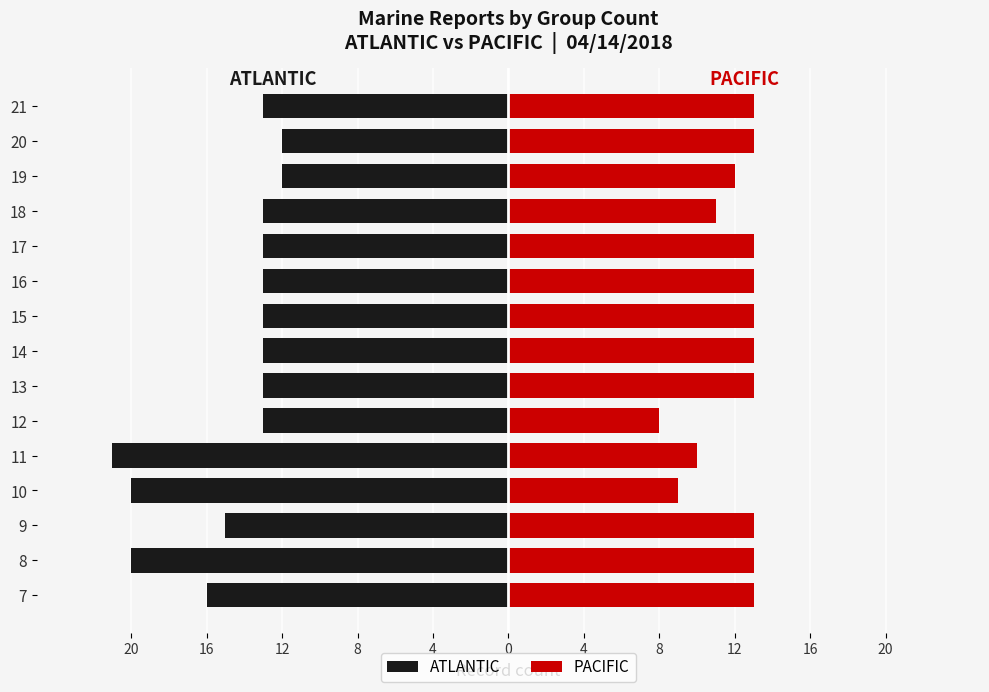

Reading left to right, transcribe all the data shown in this chart.

ATLANTIC: -16	-20	-15	-20	-21	-13	-13	-13	-13	-13	-13	-13	-12	-12	-13
PACIFIC: 13	13	13	9	10	8	13	13	13	13	13	11	12	13	13